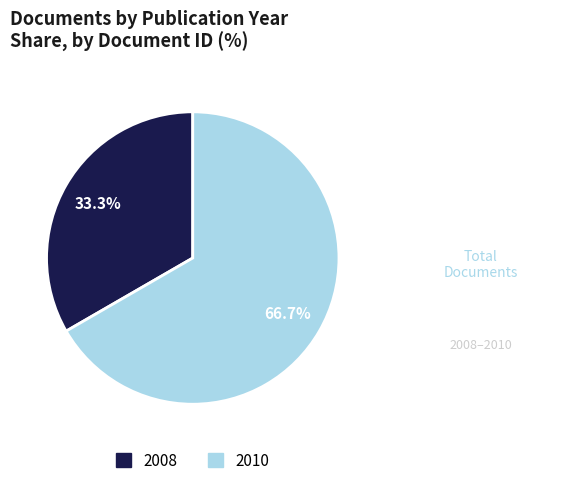

Is there a majority slice in this chart?

Yes